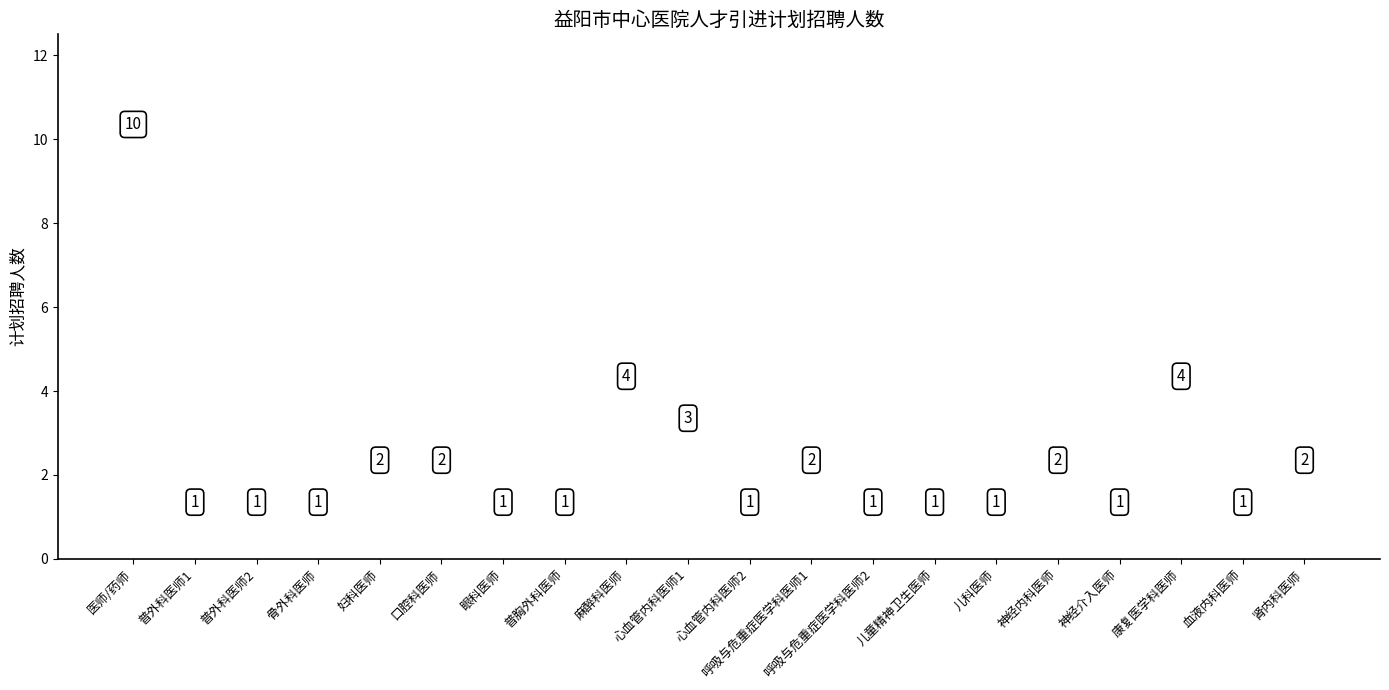

The chart shows a value of 10 at 医师/药师. True or false?

True